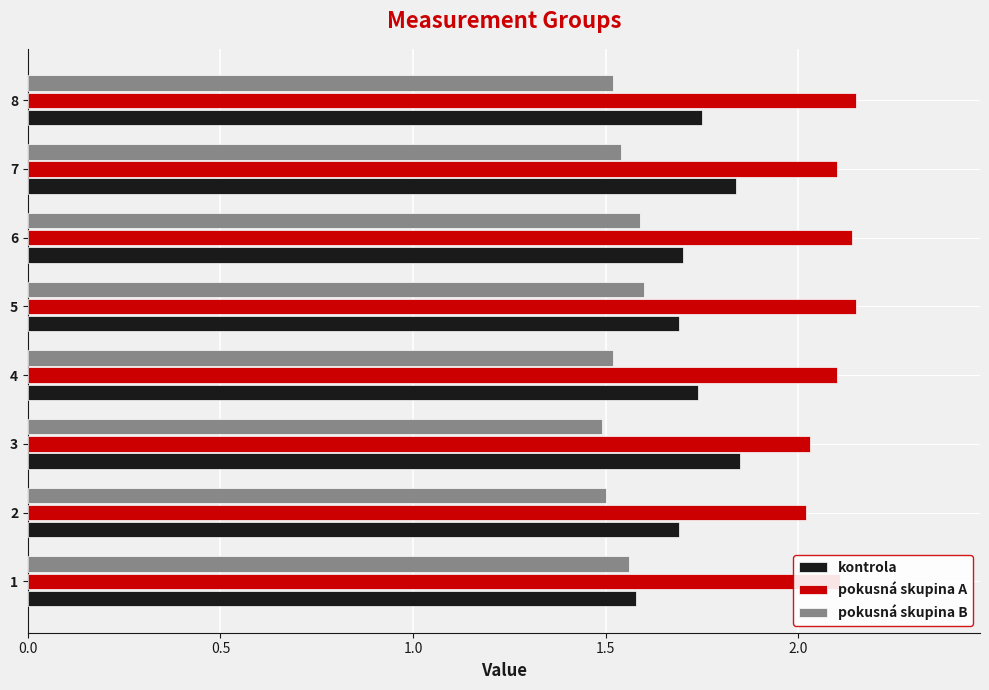

What is the difference between the maximum and minimum values in the kontrola series?

0.3